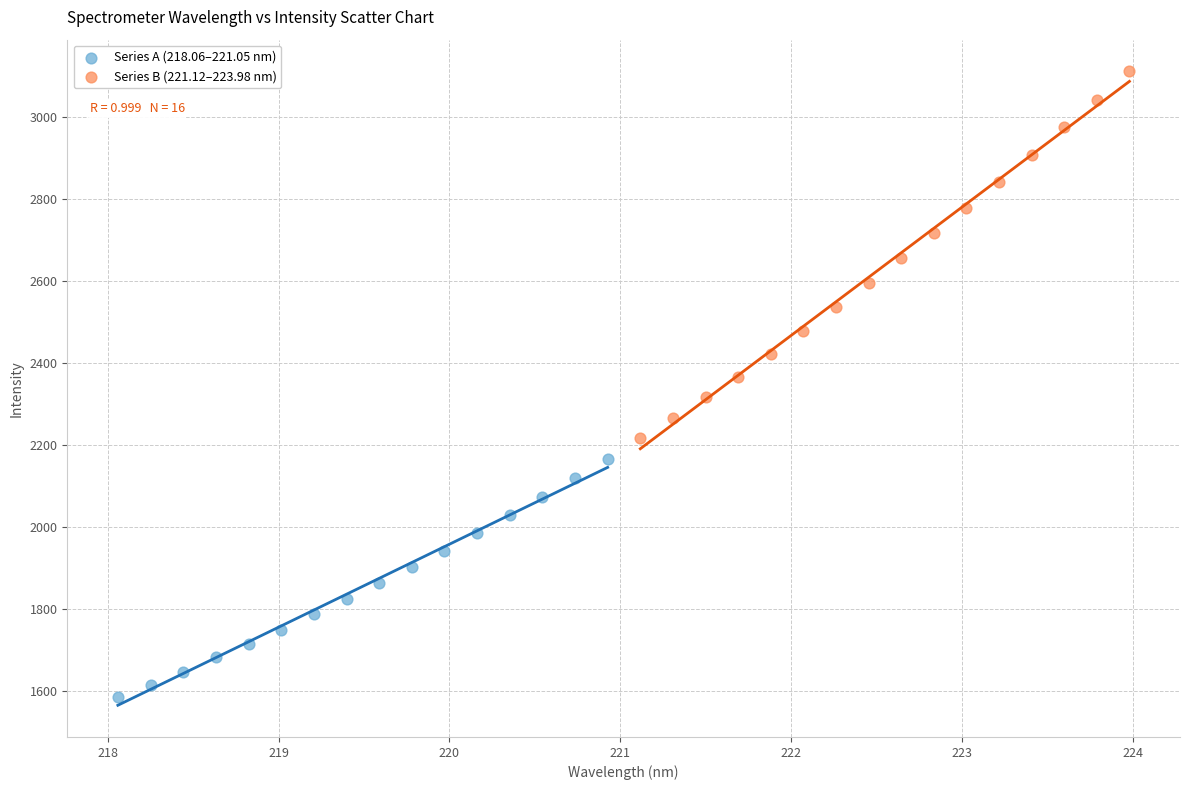

Which series reaches the maximum Y coordinate?

Series B (221.12–223.98 nm)